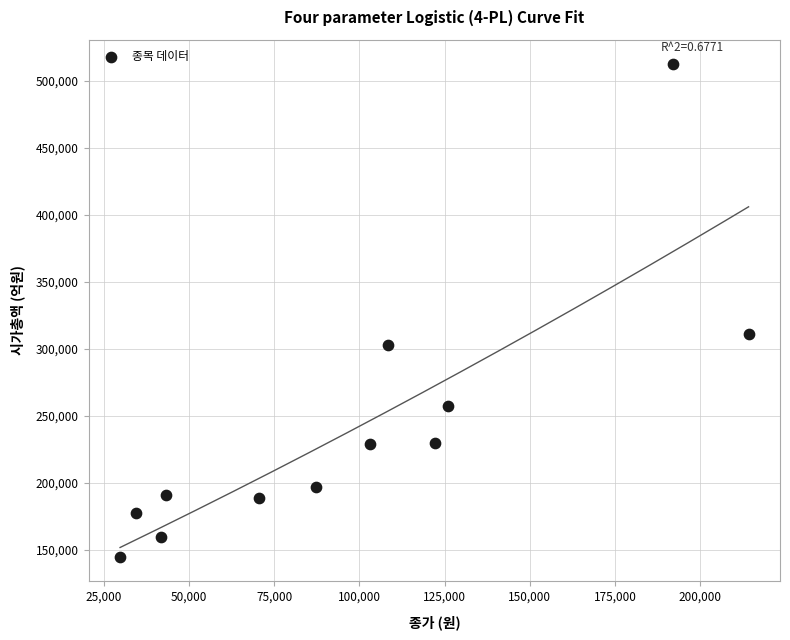

What is the range of X values (max minus min)?

184400